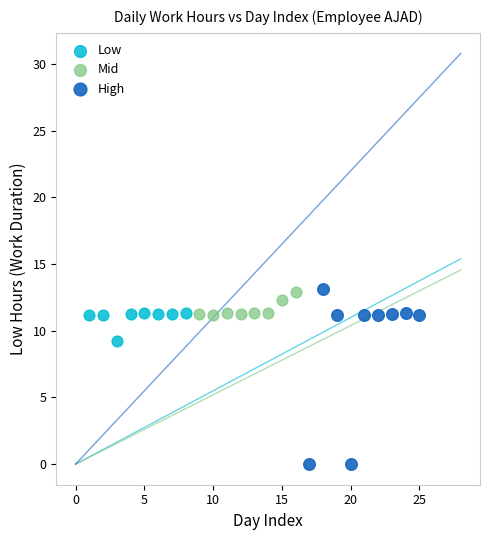

Which series has the largest Y range (max minus min)?

High